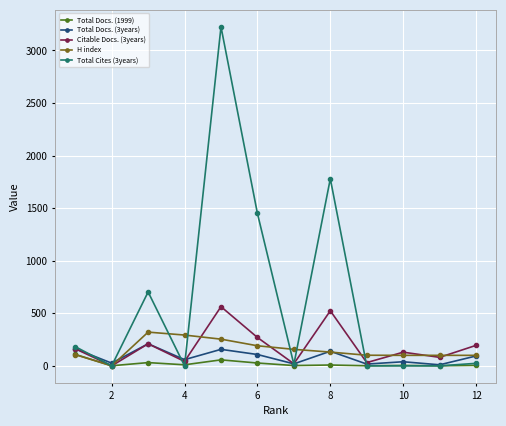

The value of Total Cites (3years) at 8 is 1780. True or false?

True